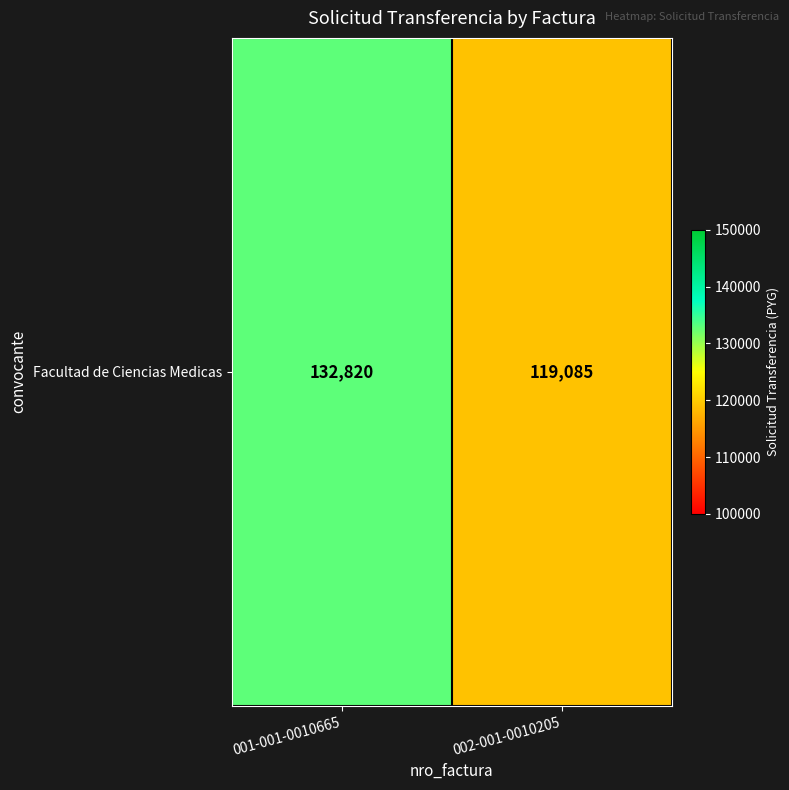

What is the sum of all values?

251905